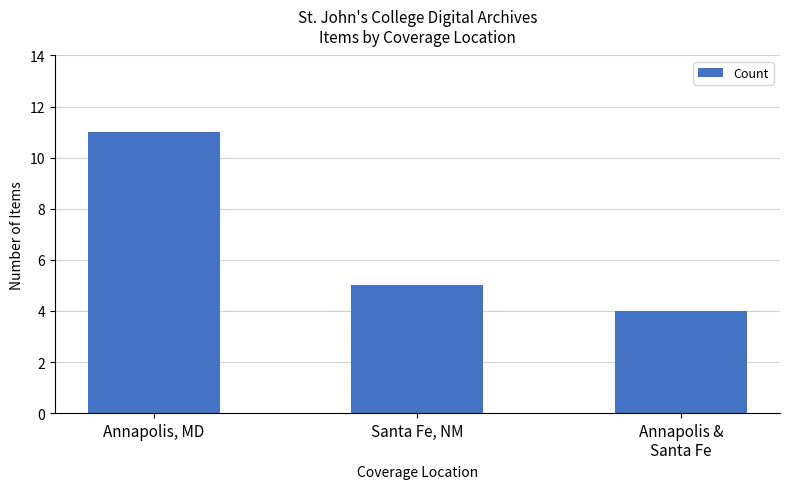

How many data points are less than 5?

1